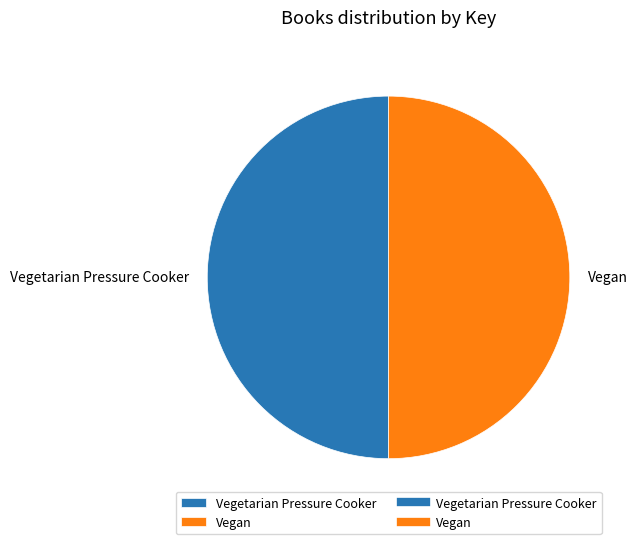

Approximately how many times larger is the value at Vegetarian Pressure Cooker compared to Vegan?

1.0